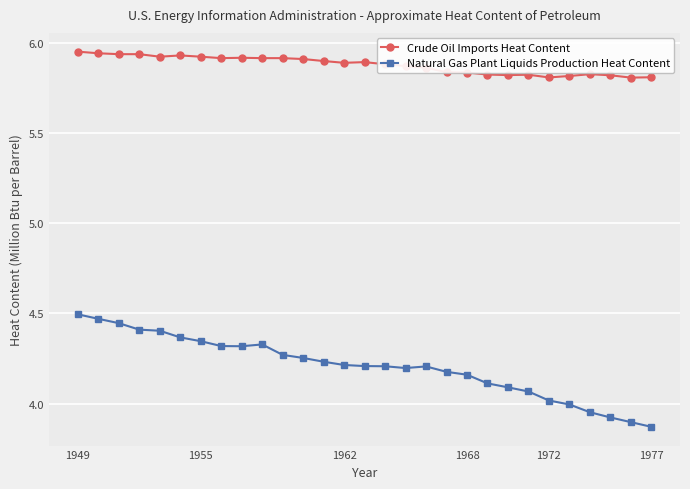

What is the difference between the second highest and second lowest values in the Natural Gas Plant Liquids Production Heat Content series?

0.6